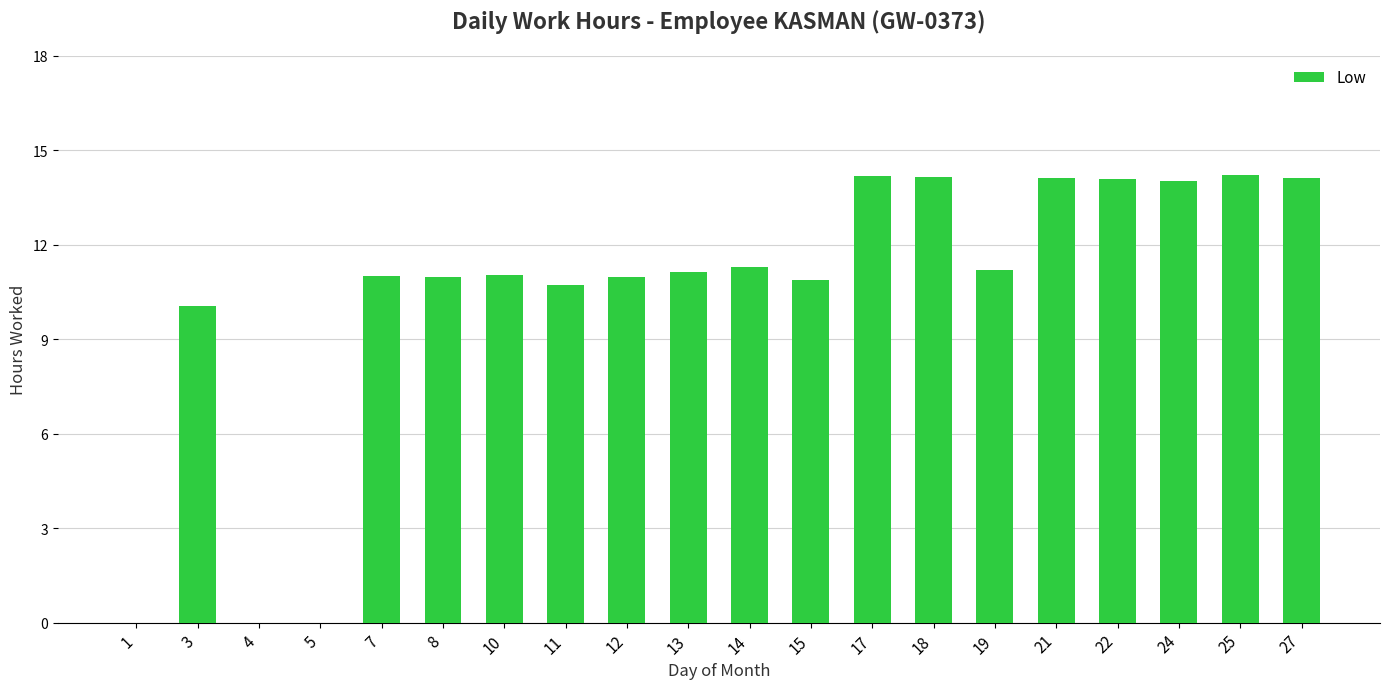

The chart shows a value of 11.0 at 12. True or false?

True